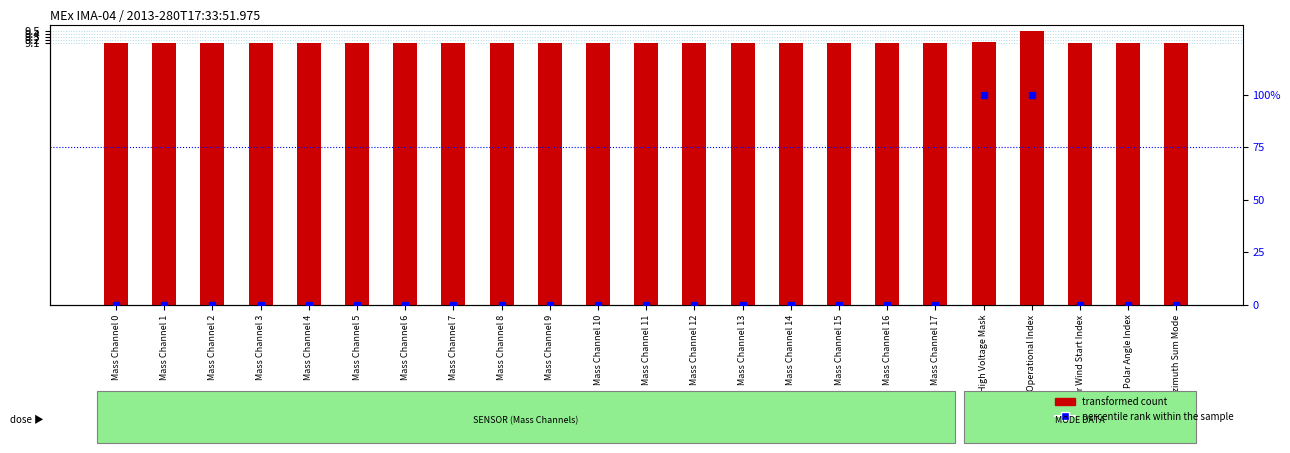

At which category does the chart reach its peak across all series?

High Voltage Mask